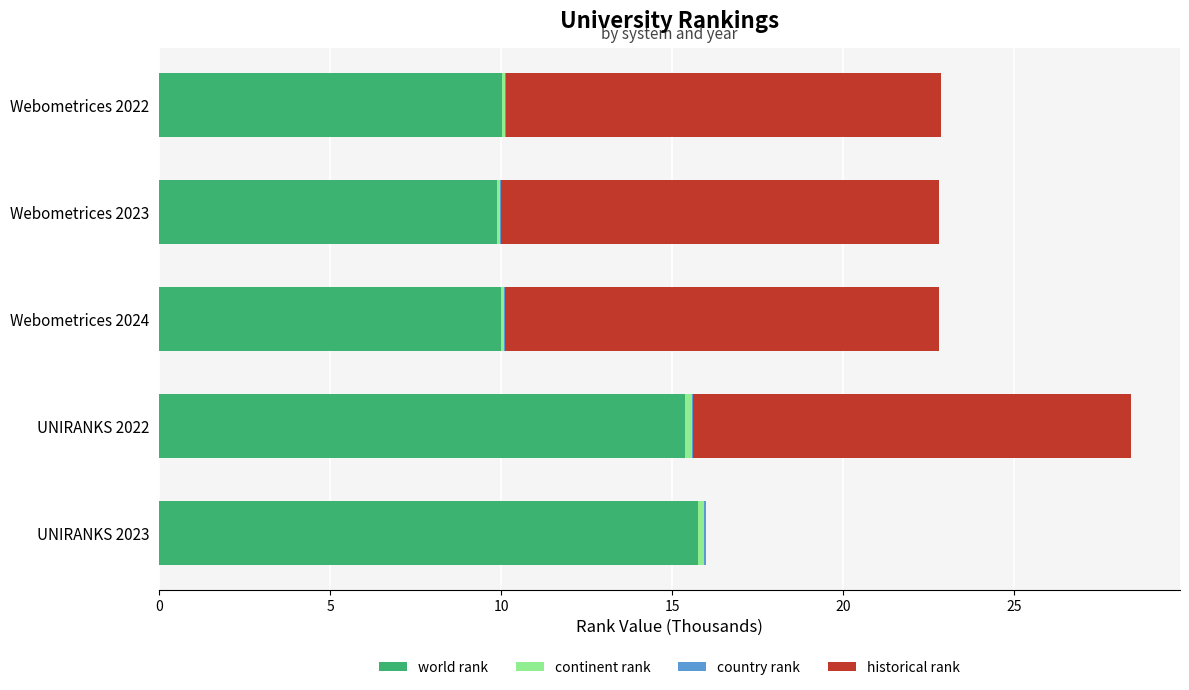

What is the sum of all world rank values?

61.0